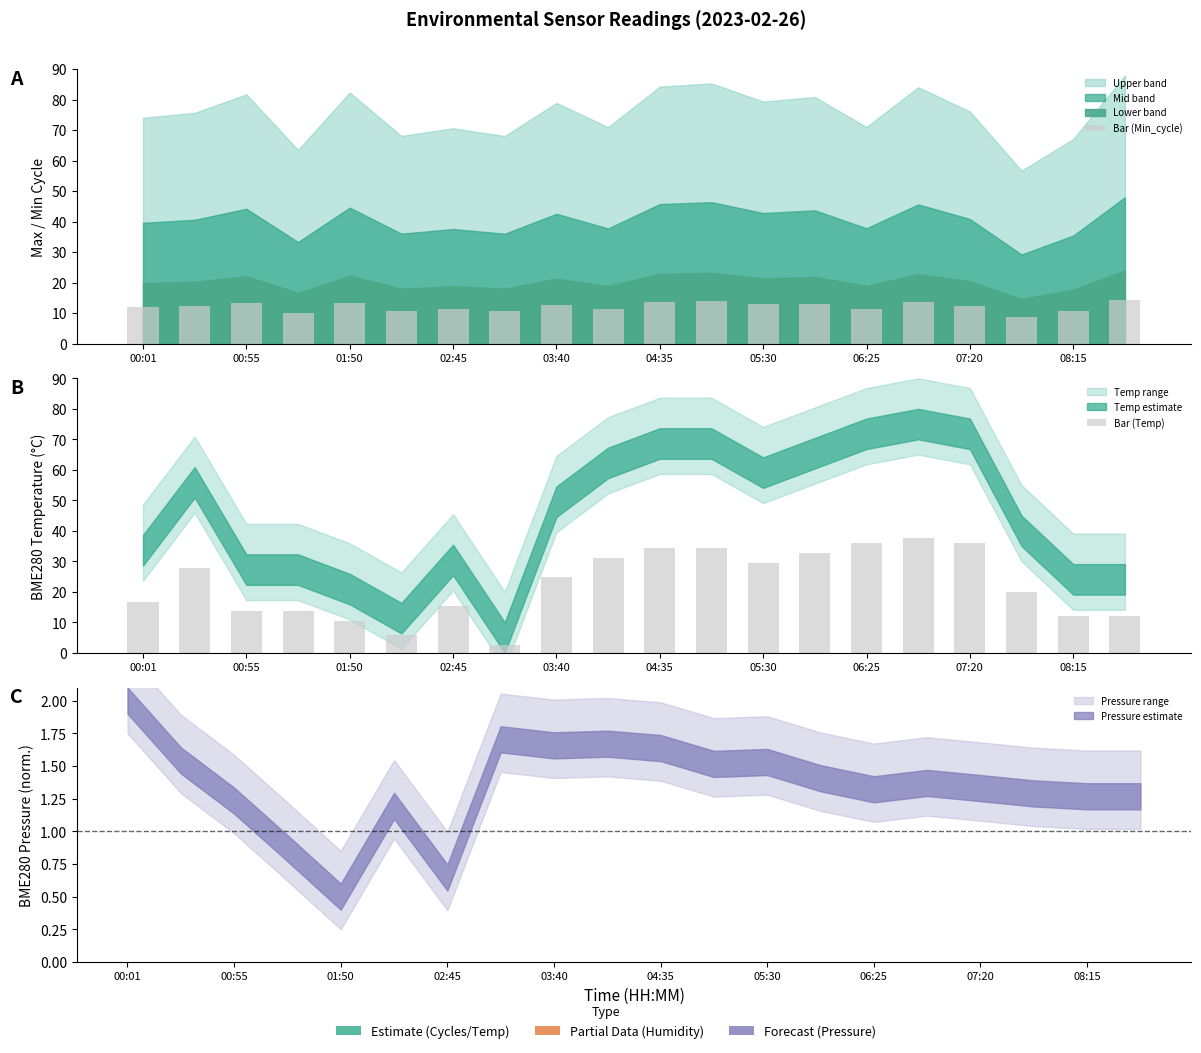

What is the approximate value of Bar (Temp) at 19?

12.0